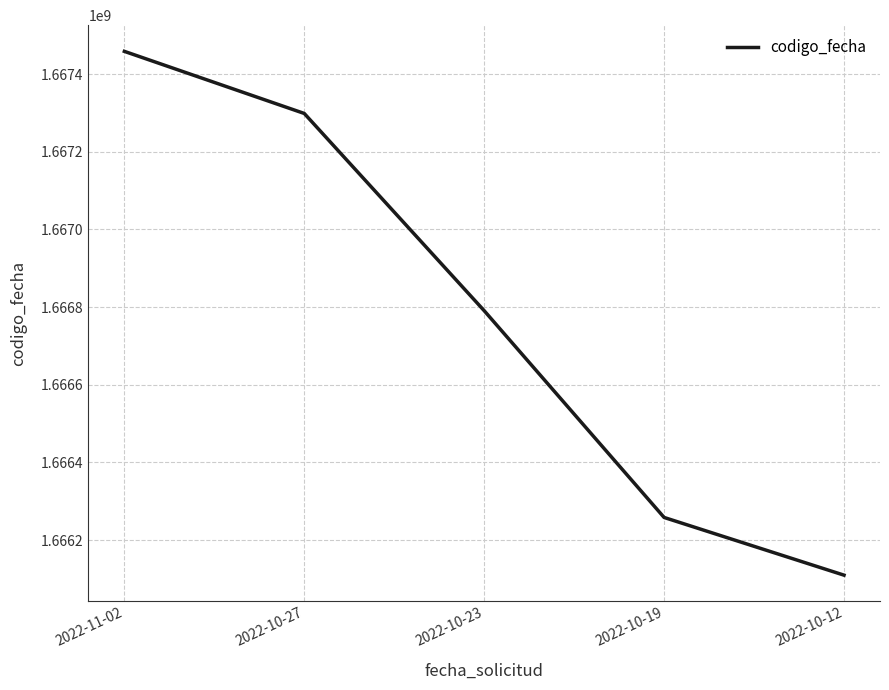

What is the maximum value shown in the chart?

1667458617